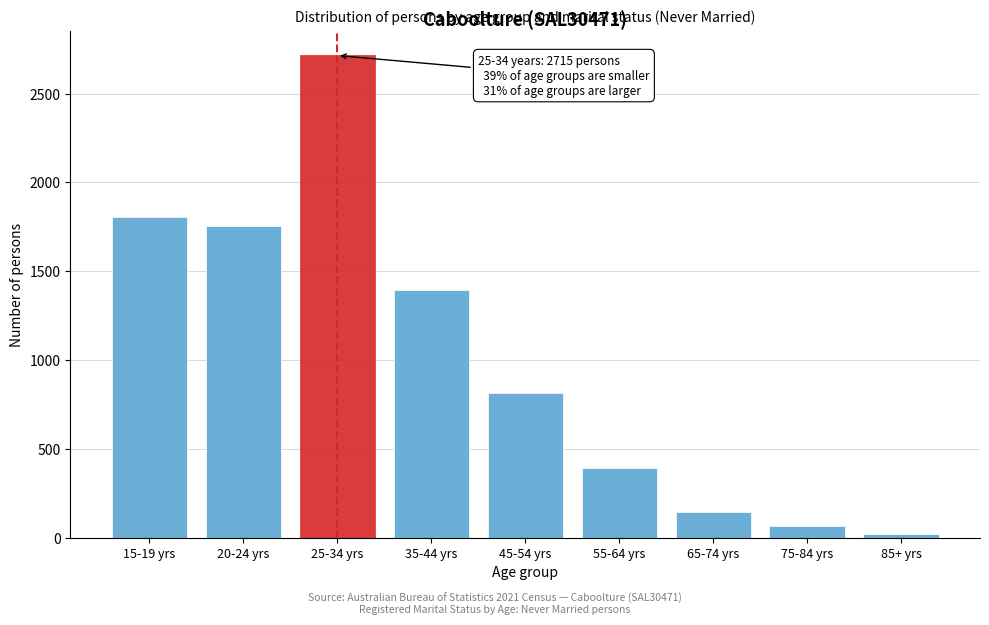

Reading left to right, list all the values displayed in this chart.

1805	1756	2715	1393	816	394	146	65	20